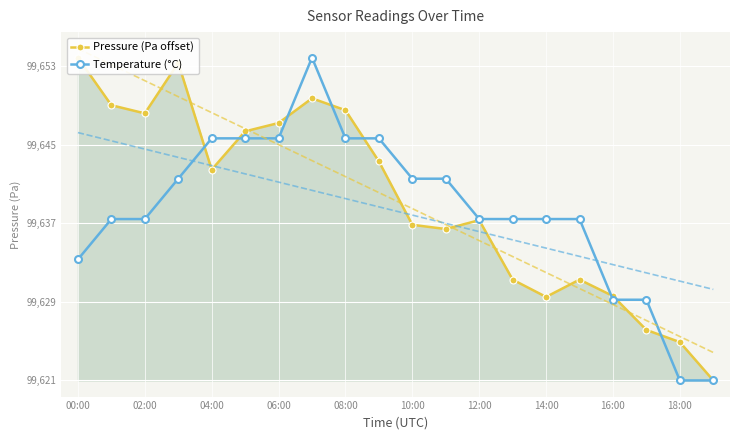

Reading right to left, list all the values displayed in this chart.

Pressure (Pa offset): 0.0	3.9	5.1	8.6	10.3	8.5	10.3	16.3	15.4	15.8	22.3	27.5	28.7	26.2	25.3	21.4	32.3	27.2	28.0	32.8
Temperature (°C): 0.0	0.0	8.2	8.2	16.4	16.4	16.4	16.4	20.5	20.5	24.6	24.6	32.8	24.6	24.6	24.6	20.5	16.4	16.4	12.3